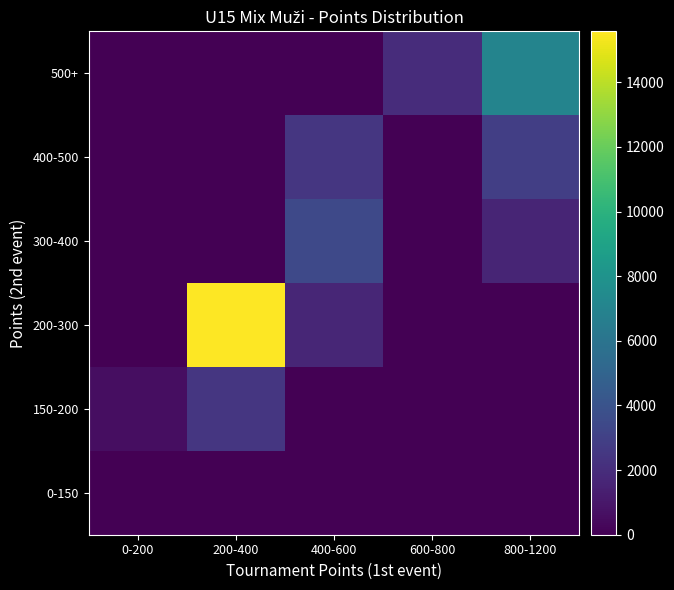

Which has a higher value, 0-200 or 400-600?

0-200